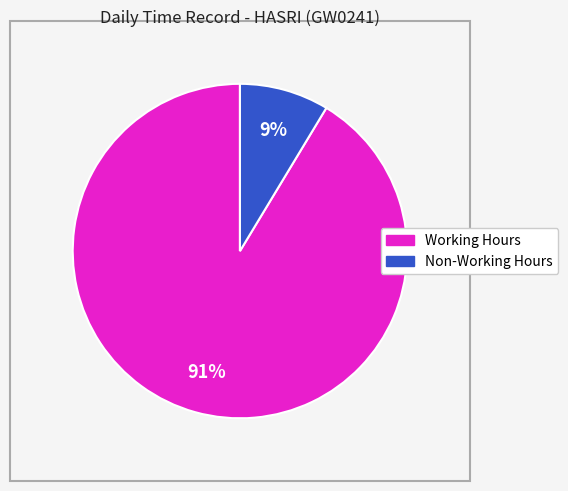

To the nearest percent, what is the average slice percentage?

50%